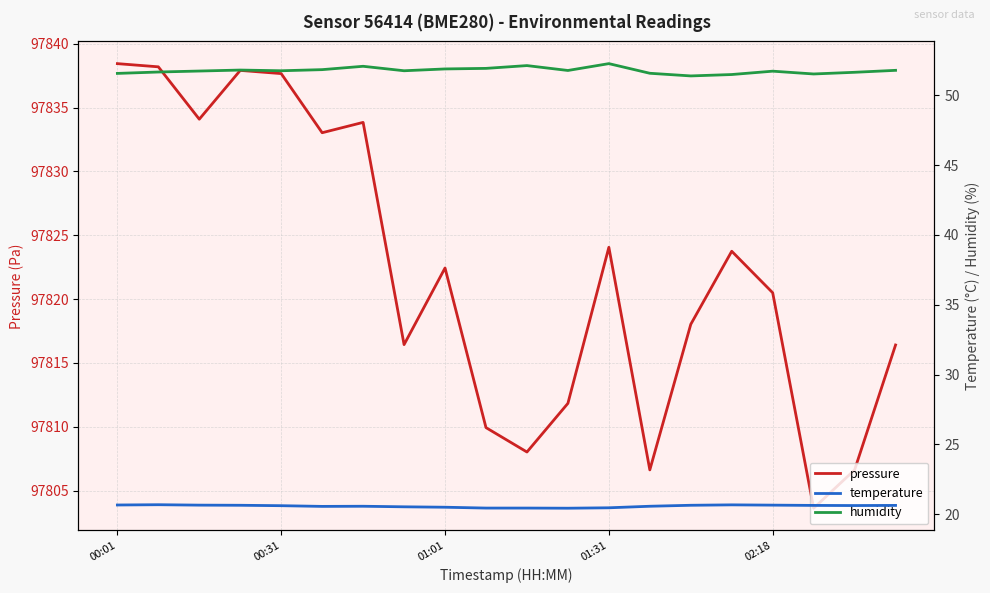

What is the highest value of the pressure series?

97838.4